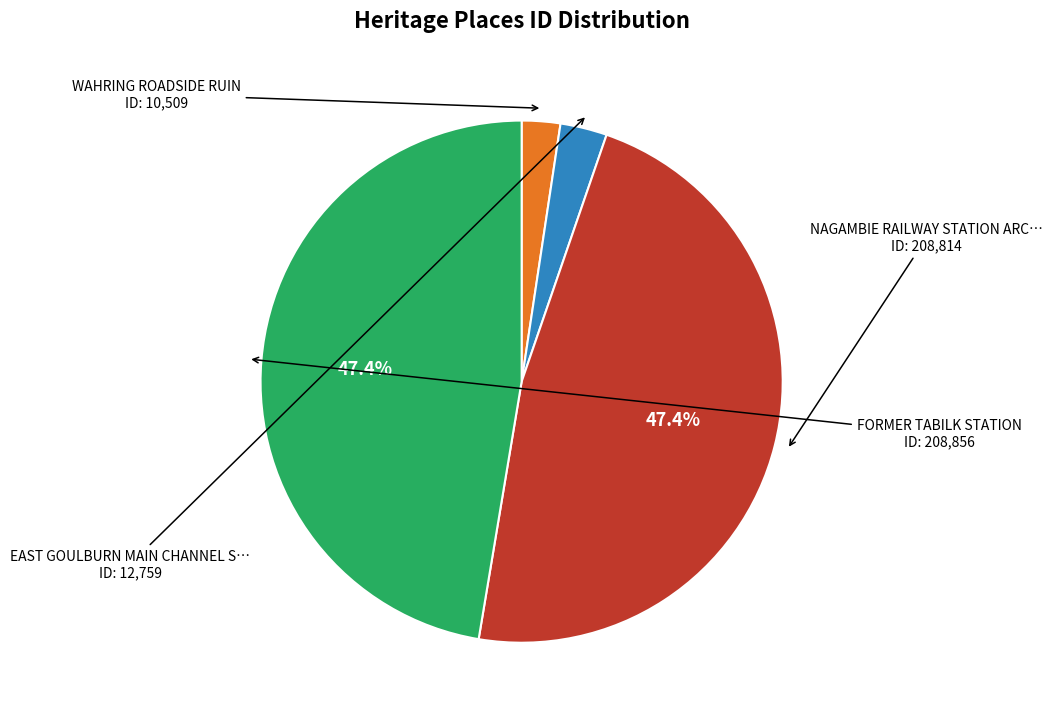

Is there a majority slice in this chart?

No